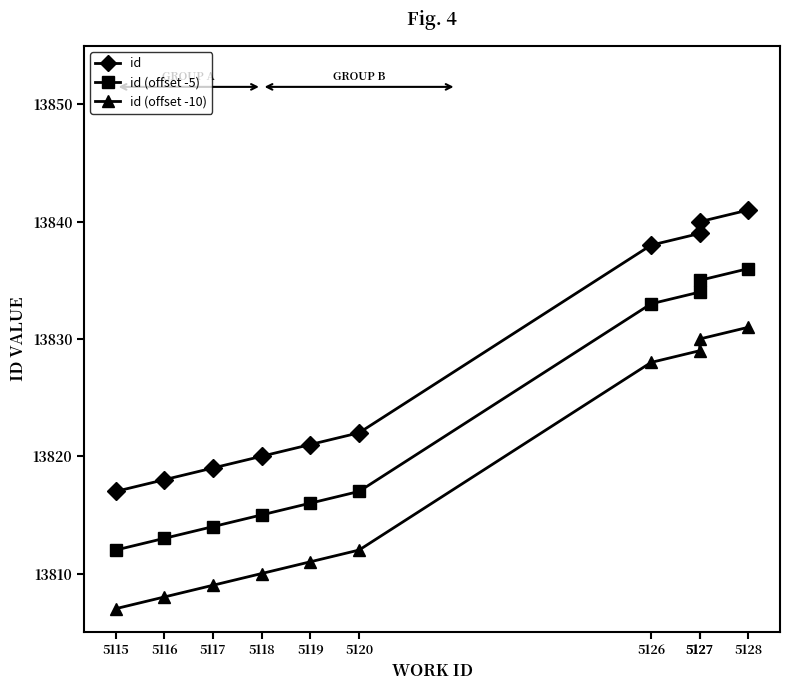

Reading right to left, transcribe all the data shown in this chart.

id: 5128=13841	5127=13840	5127=13839	5126=13838	5120=13822	5119=13821	5118=13820	5117=13819	5116=13818	5115=13817
id (offset -5): 5128=13836	5127=13835	5127=13834	5126=13833	5120=13817	5119=13816	5118=13815	5117=13814	5116=13813	5115=13812
id (offset -10): 5128=13831	5127=13830	5127=13829	5126=13828	5120=13812	5119=13811	5118=13810	5117=13809	5116=13808	5115=13807